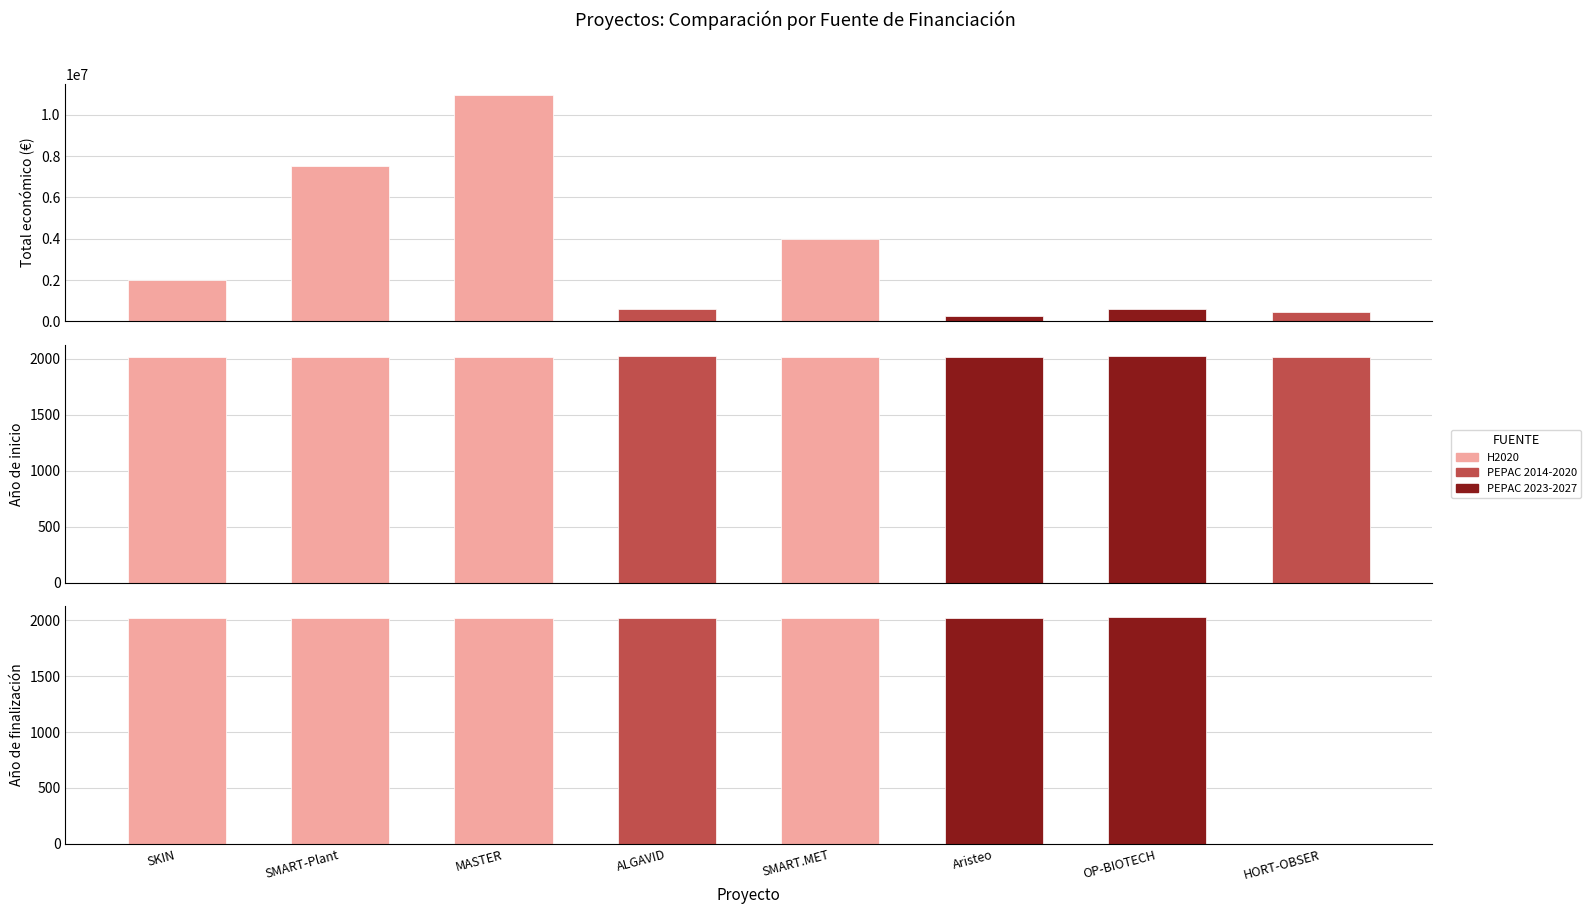

True or false: Año de finalización has a value of 2723 at H2020 (75%).

False